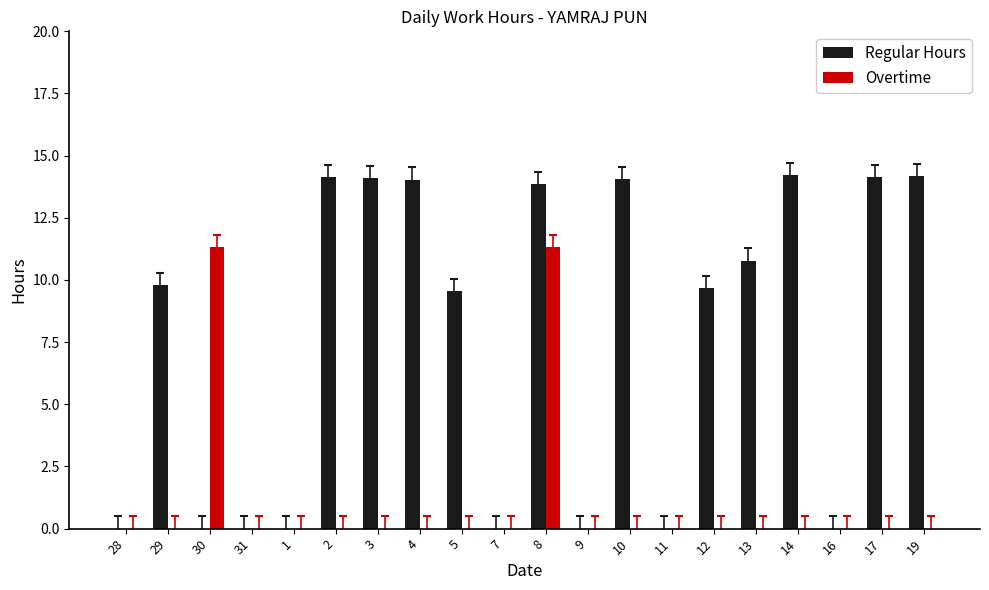

What is the sum of all Overtime values?

22.6